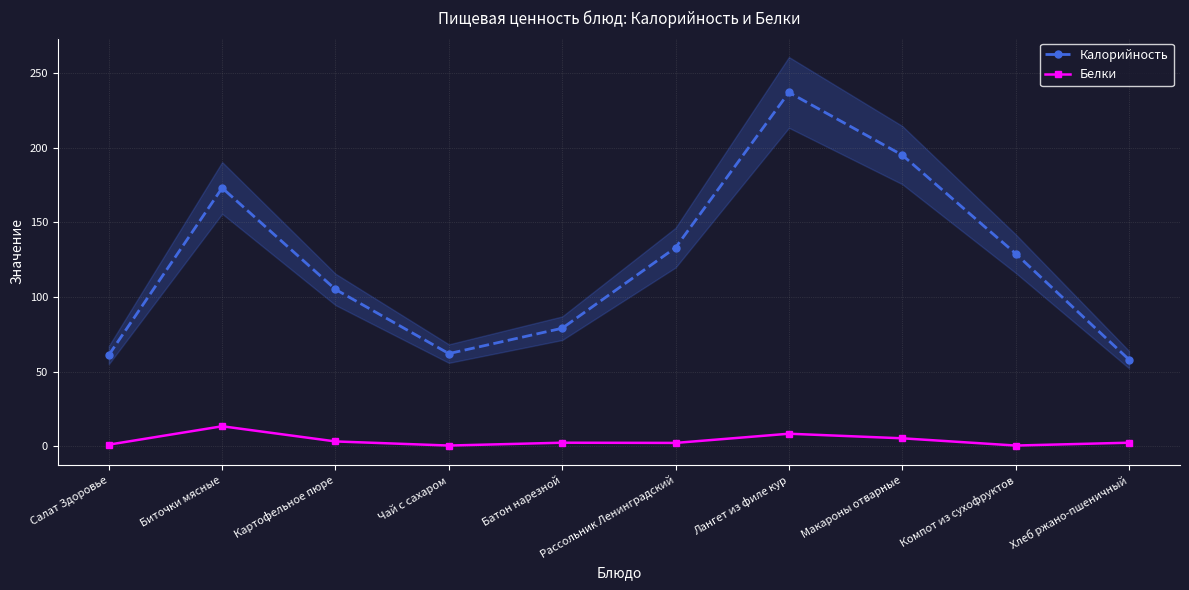

In Белки, how many points are higher than both neighbors (excluding endpoints)?

3